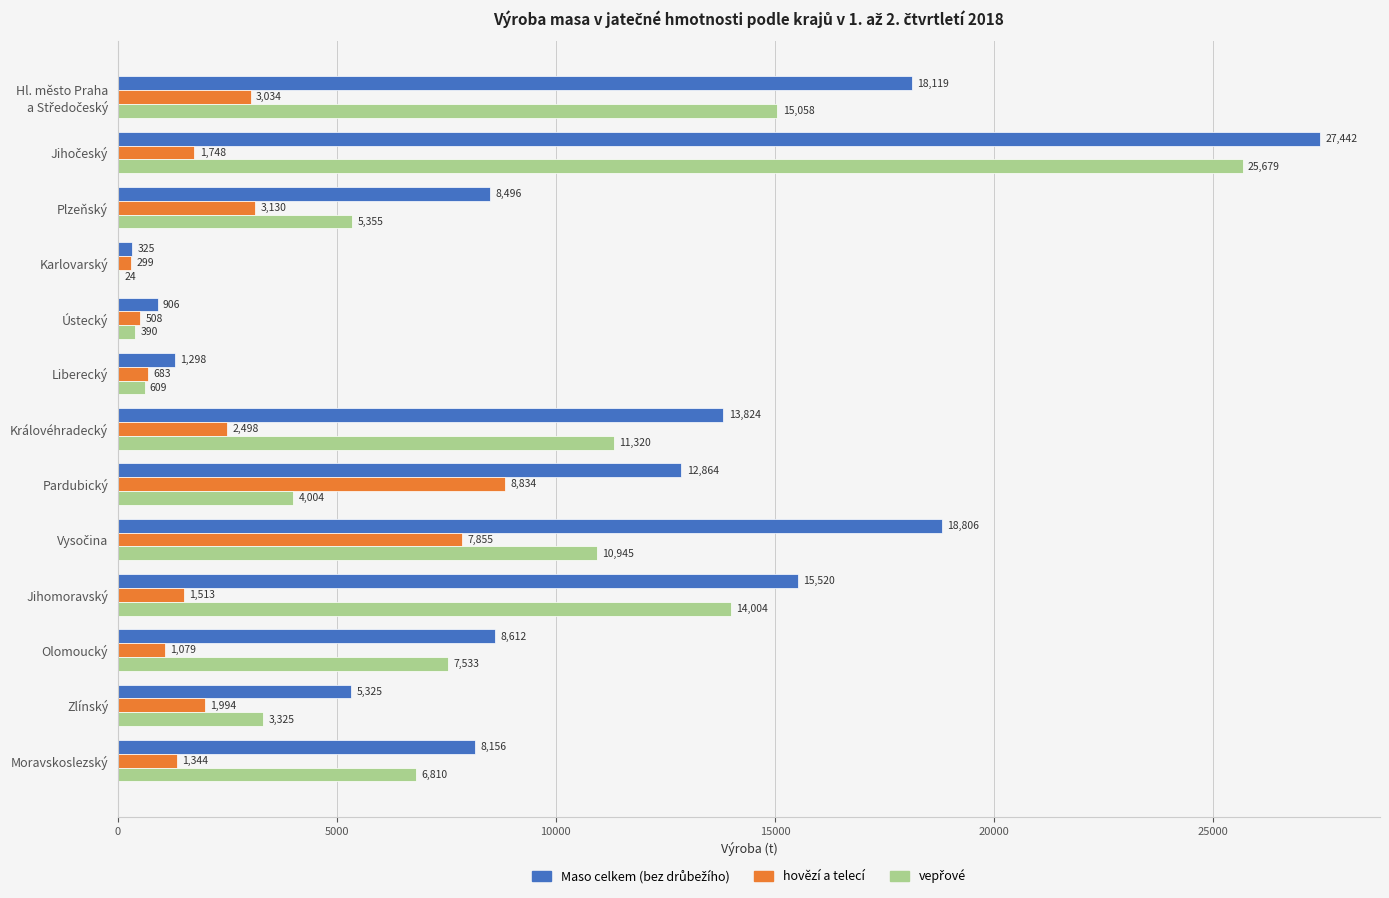

Where is hovězí a telecí nearest to the value 4566?

Plzeňský